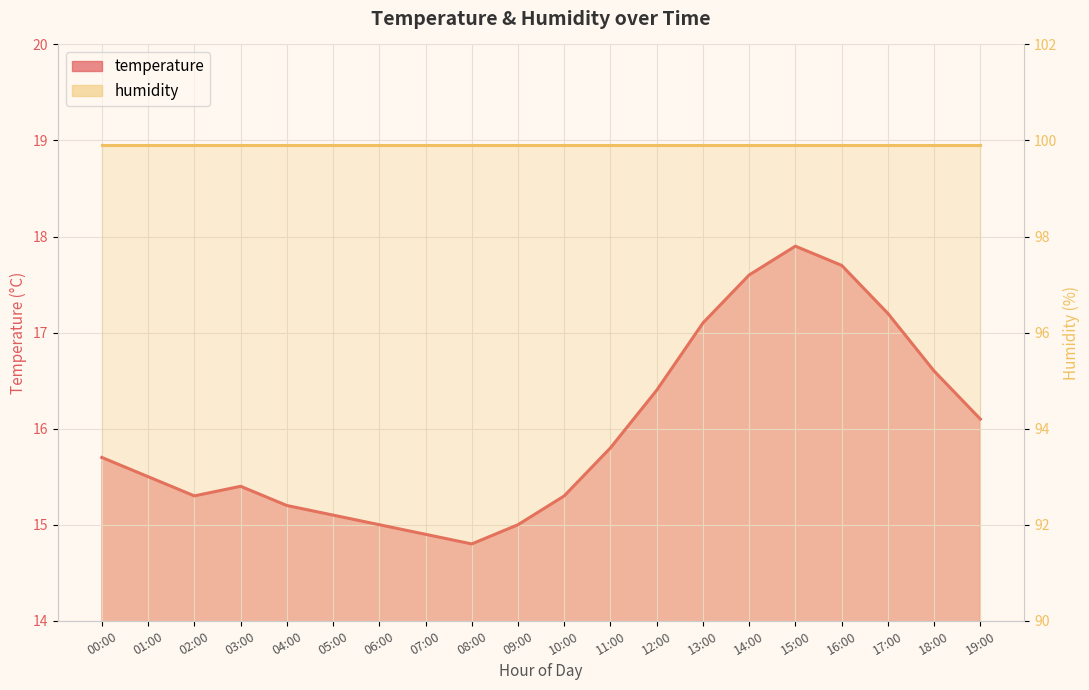

Which has a higher value, 12:00 or 04:00?

12:00